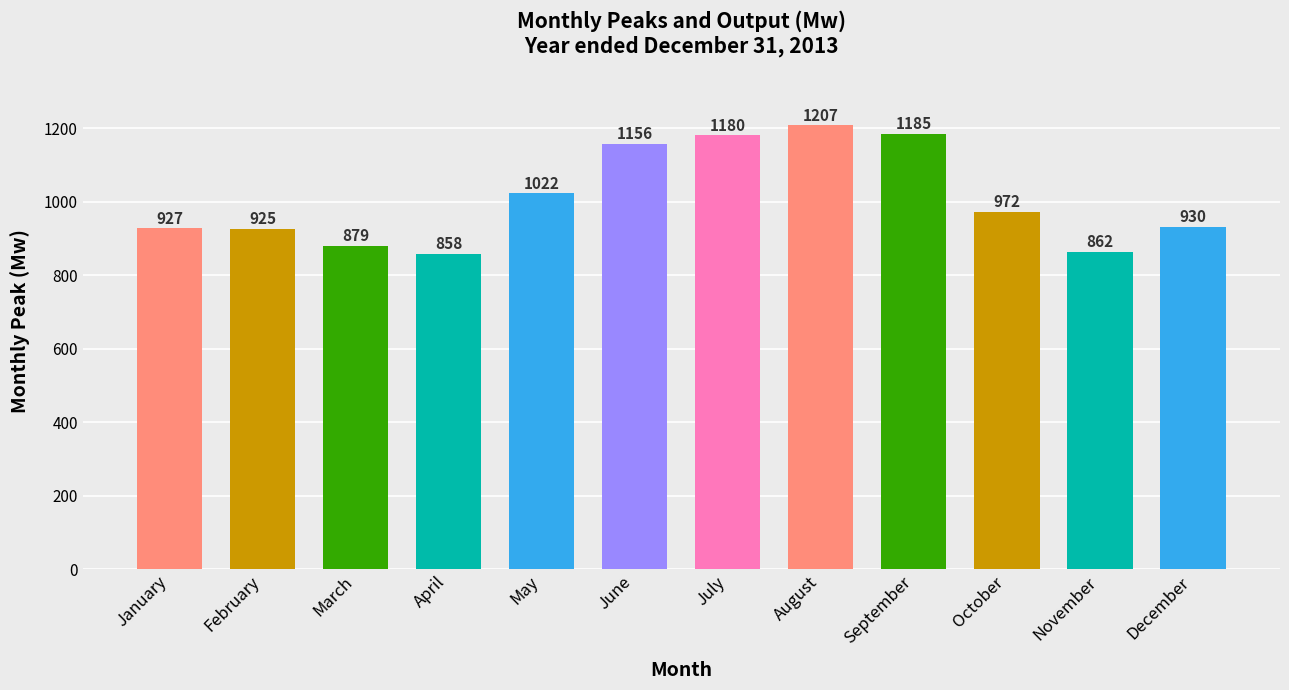

Is it true that the value at December is 930?

True